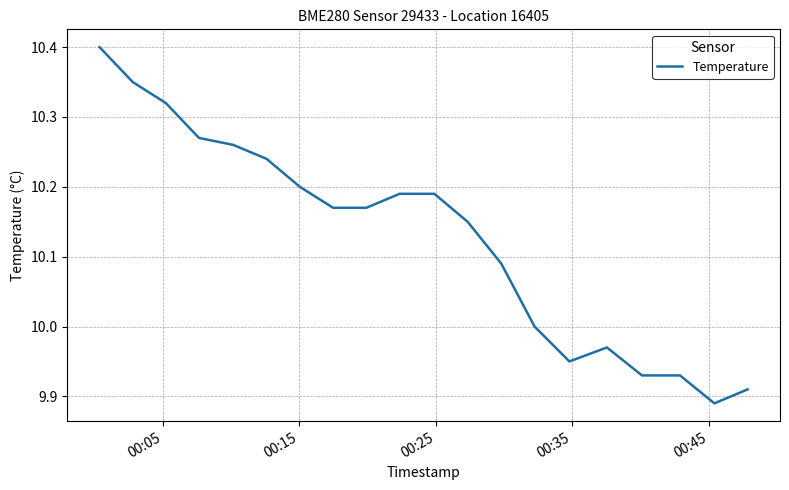

What is the maximum value shown in the chart?

10.4